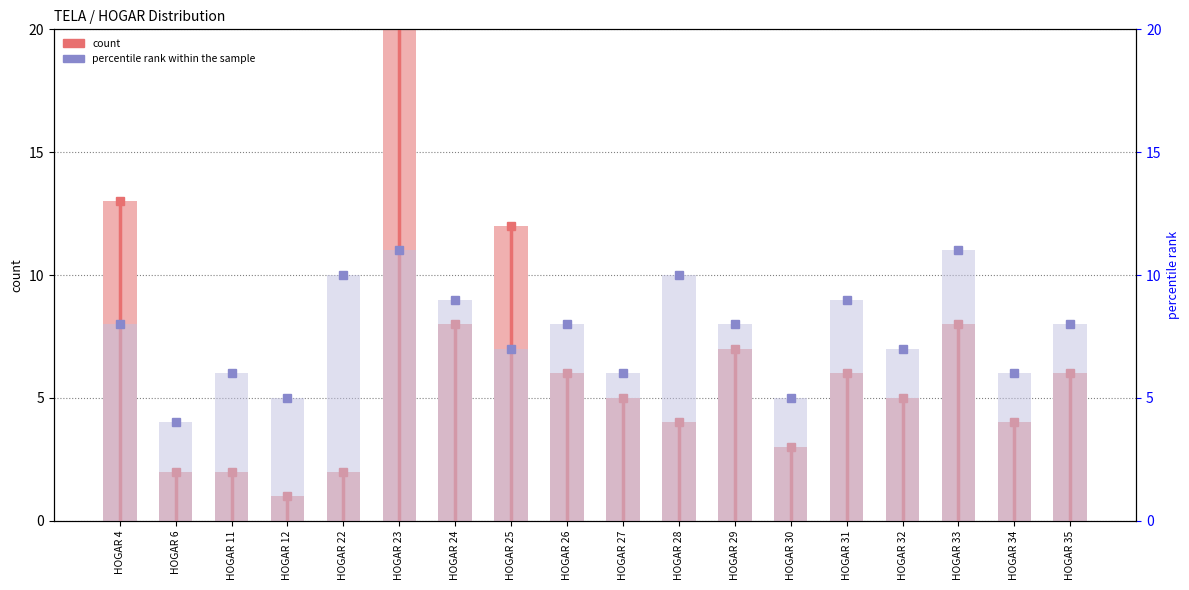

What is the value of the count bar at the 14th from the left?

6